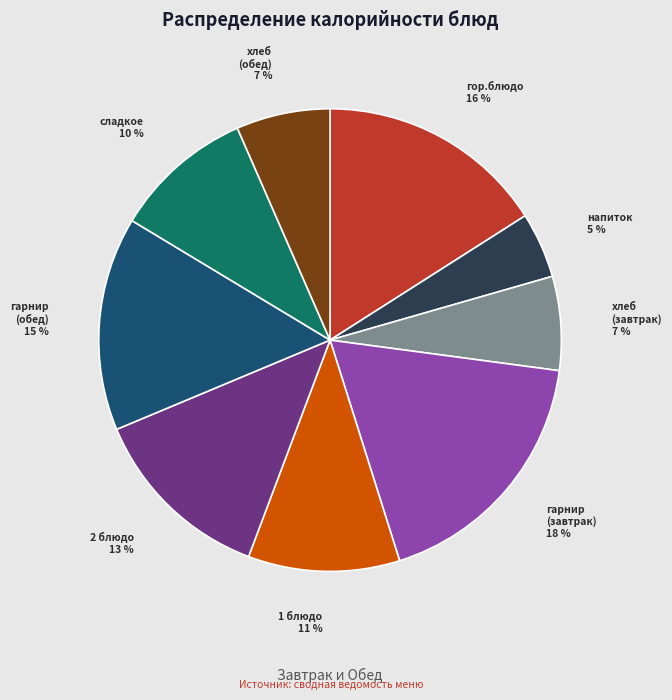

Approximately how many times larger is the value at гор.блюдо compared to гарнир (завтрак)?

0.9